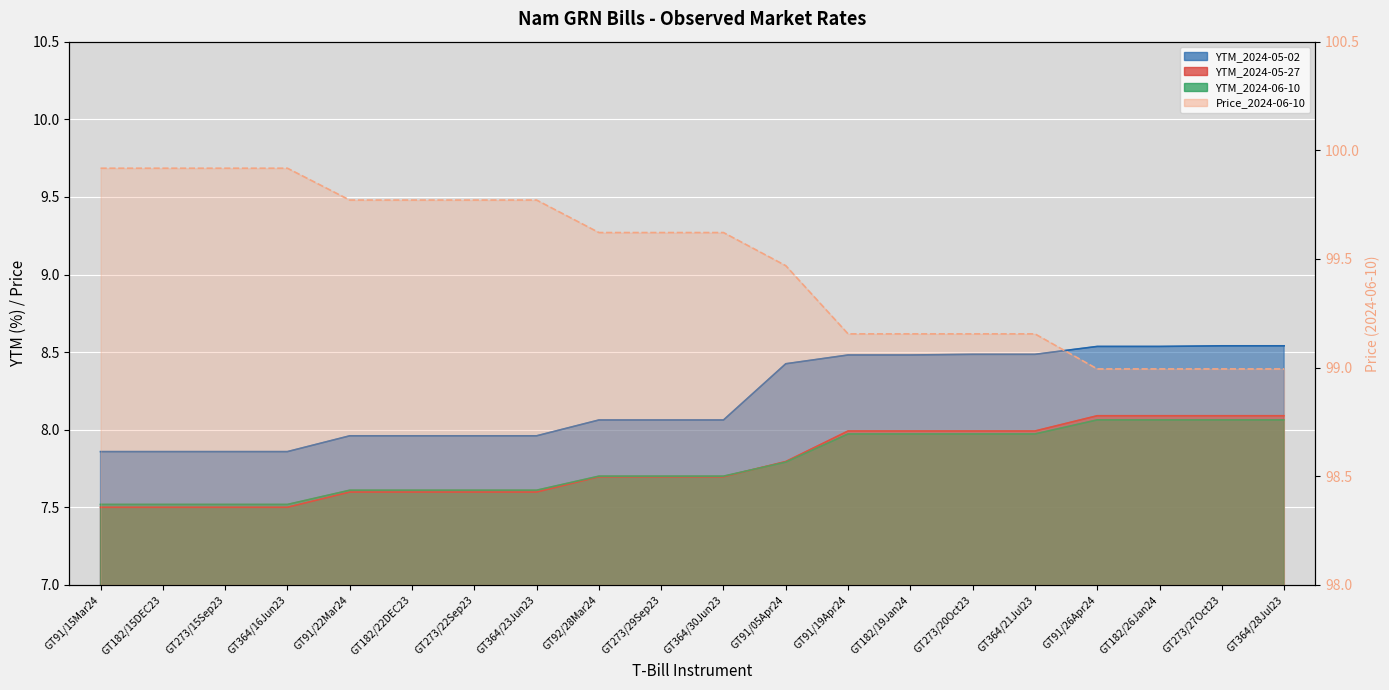

Which has a higher value, GT364/30Jun23 or GT91/05Apr24?

GT91/05Apr24